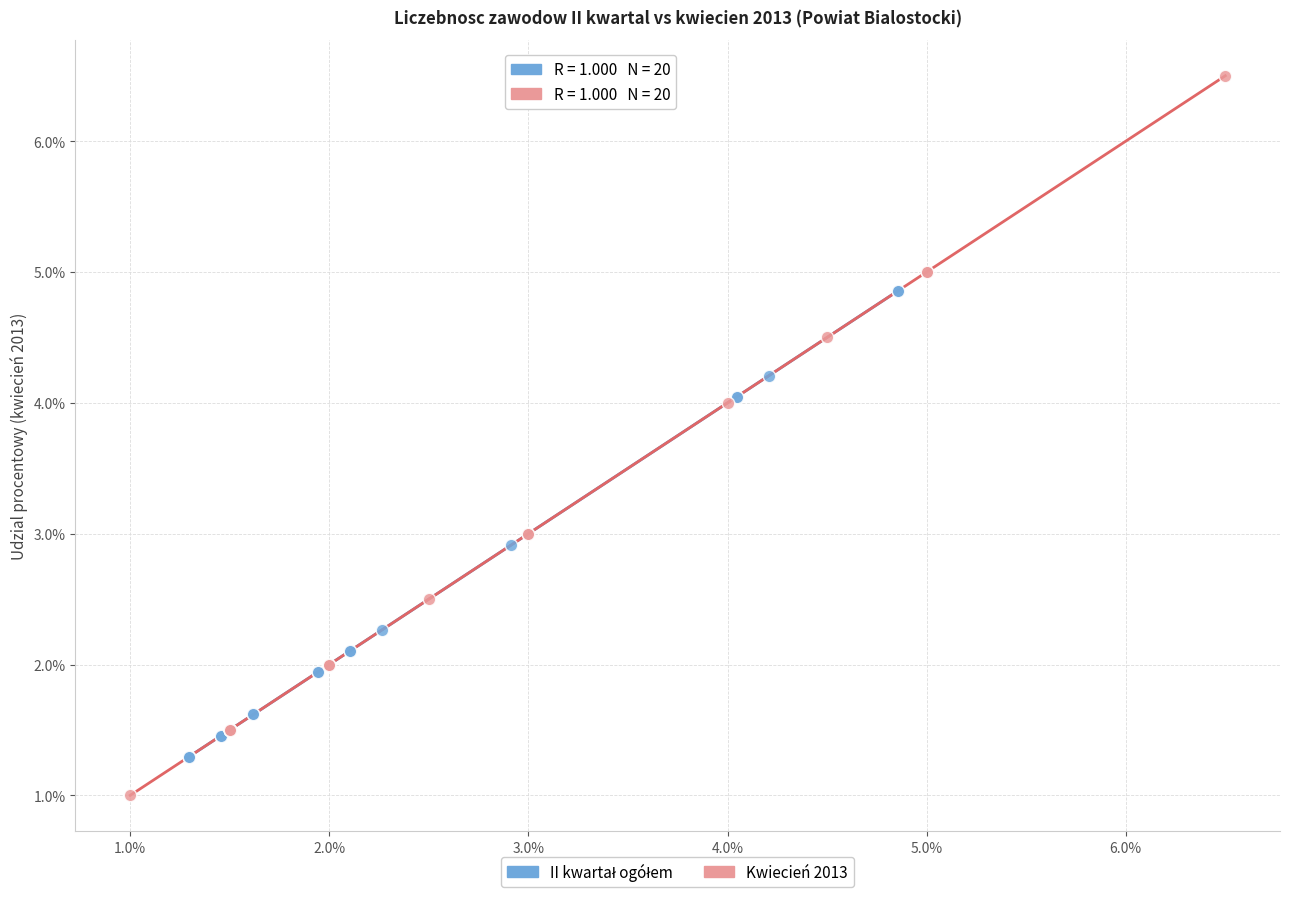

Which series has the widest spread of Y values?

Kwiecień 2013